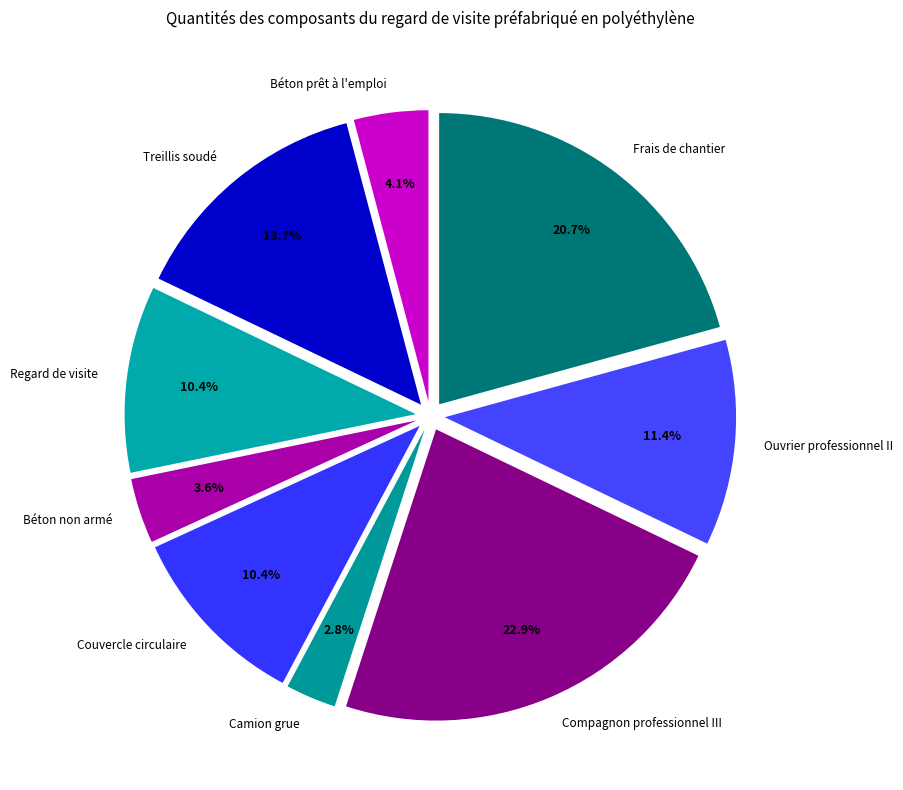

Is there a majority slice in this chart?

No